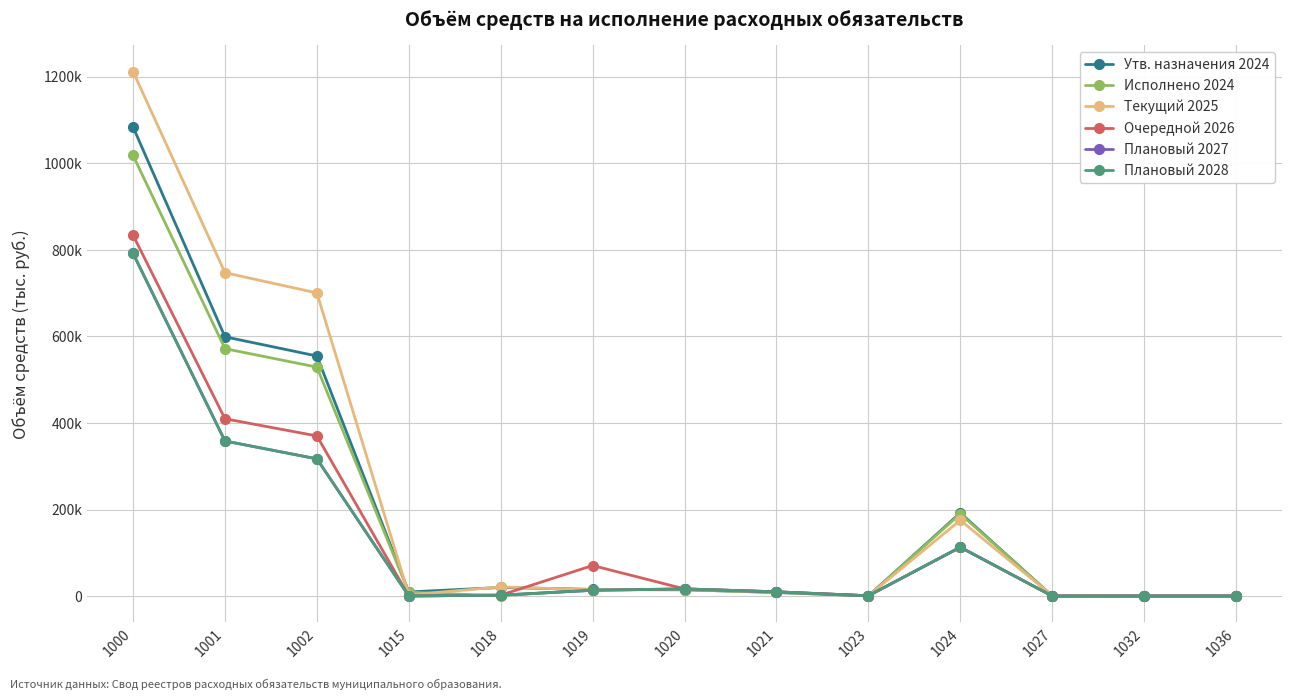

At how many categories does at least one series exceed 631353?

3